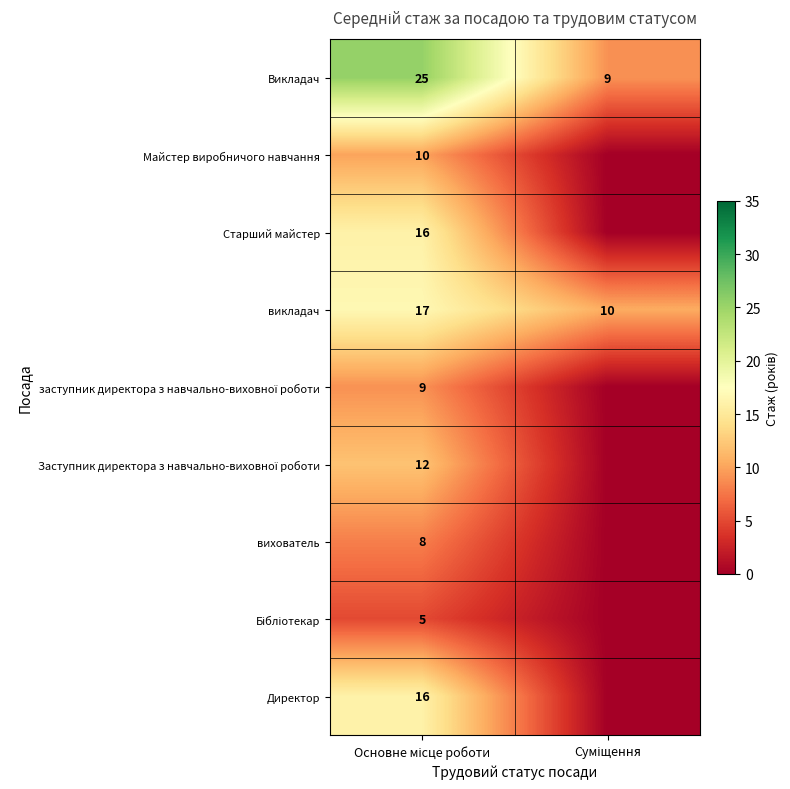

What is the lowest value of the Викладач series?

9